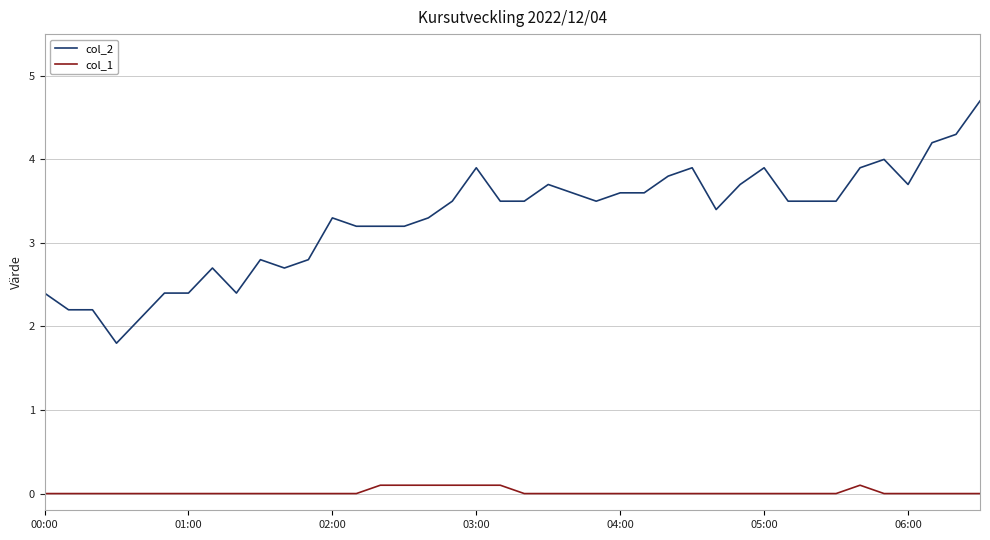

True or false: col_1 and col_2 intersect in this chart.

False